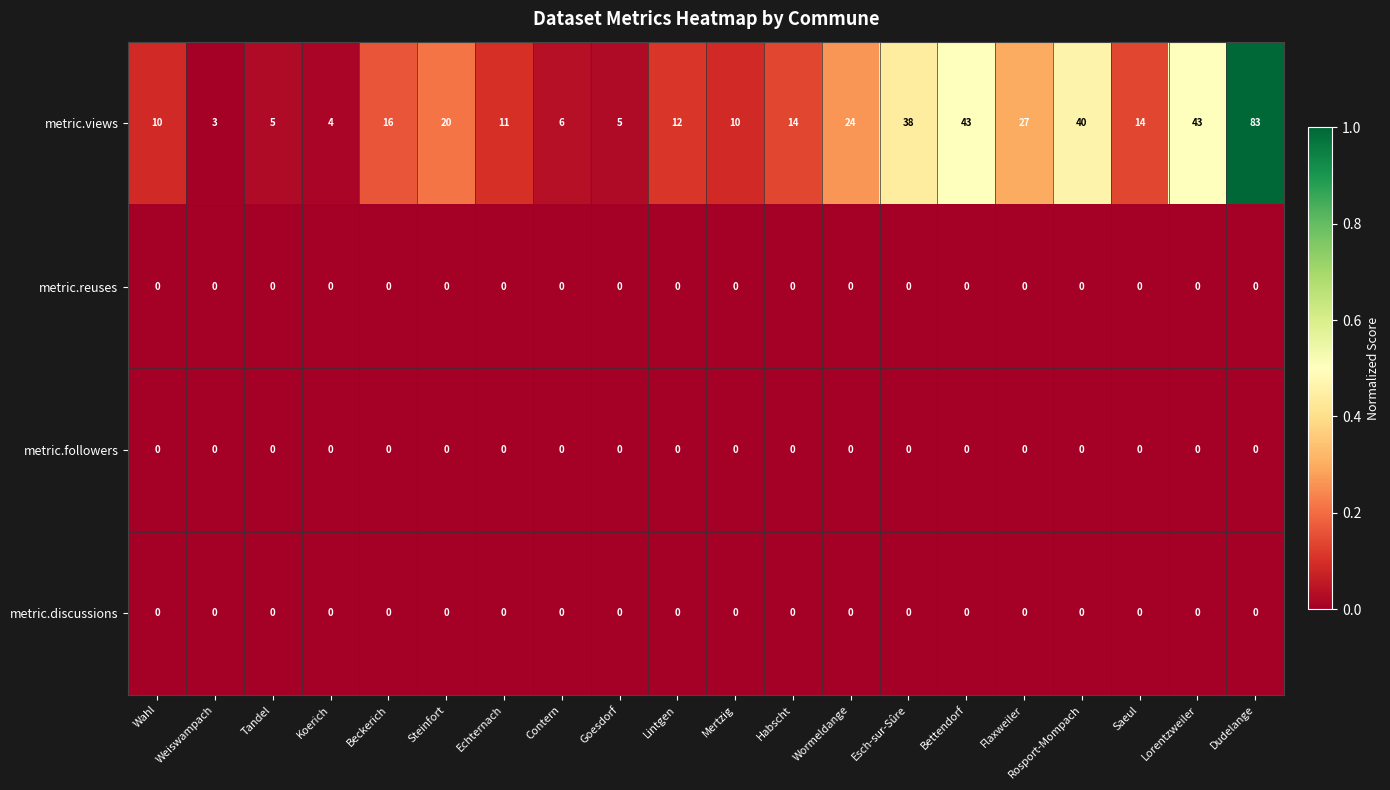

What is the sum of the metric.views values at Habscht and Rosport-Mompach?

54